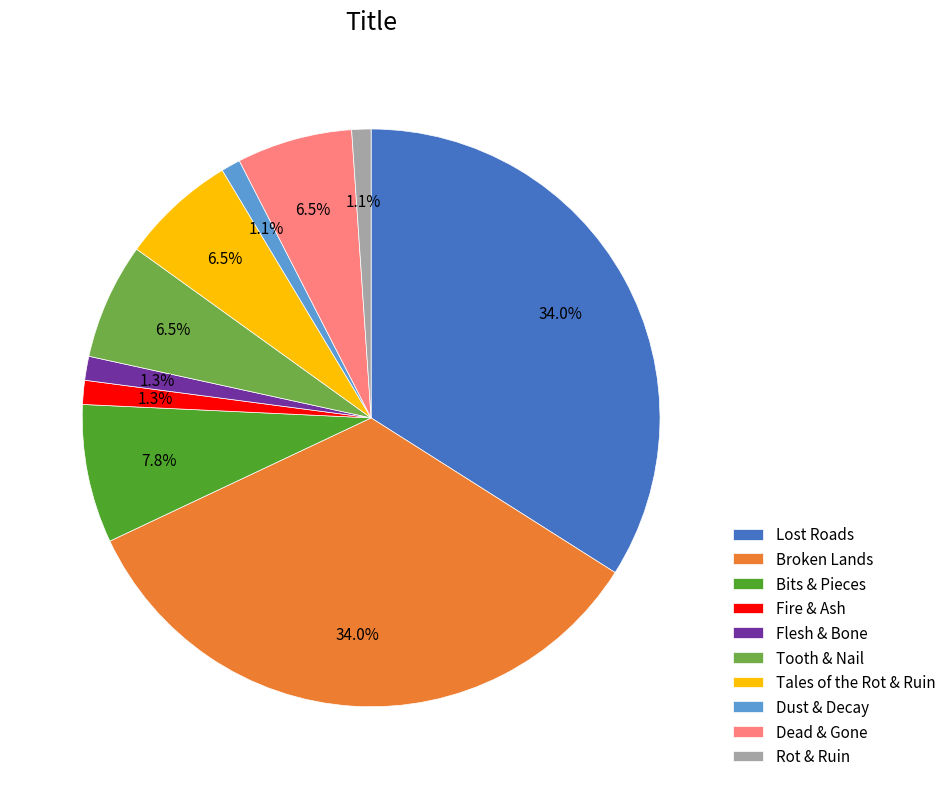

Is it true that Dead & Gone is 21% of the pie?

False